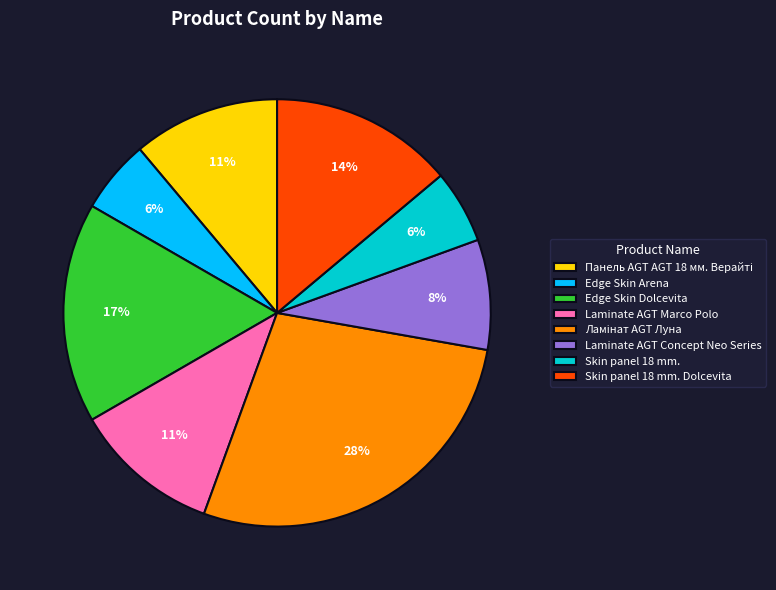

How many segments does this pie chart have?

8